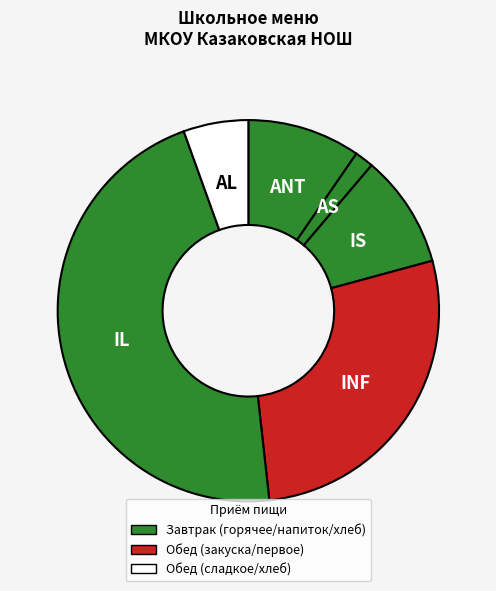

Count the number of slices in the pie.

6